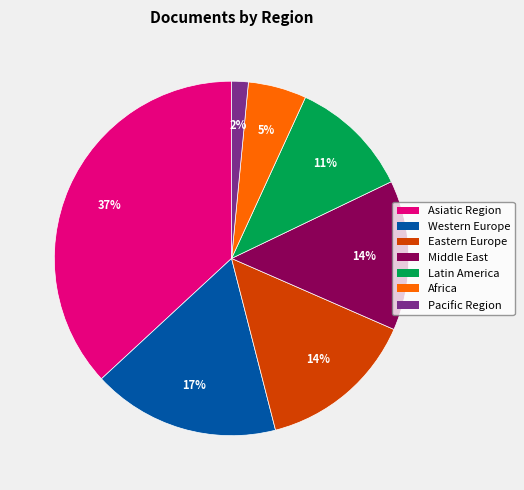

The Pacific Region slice represents 14% of the pie. True or false?

False